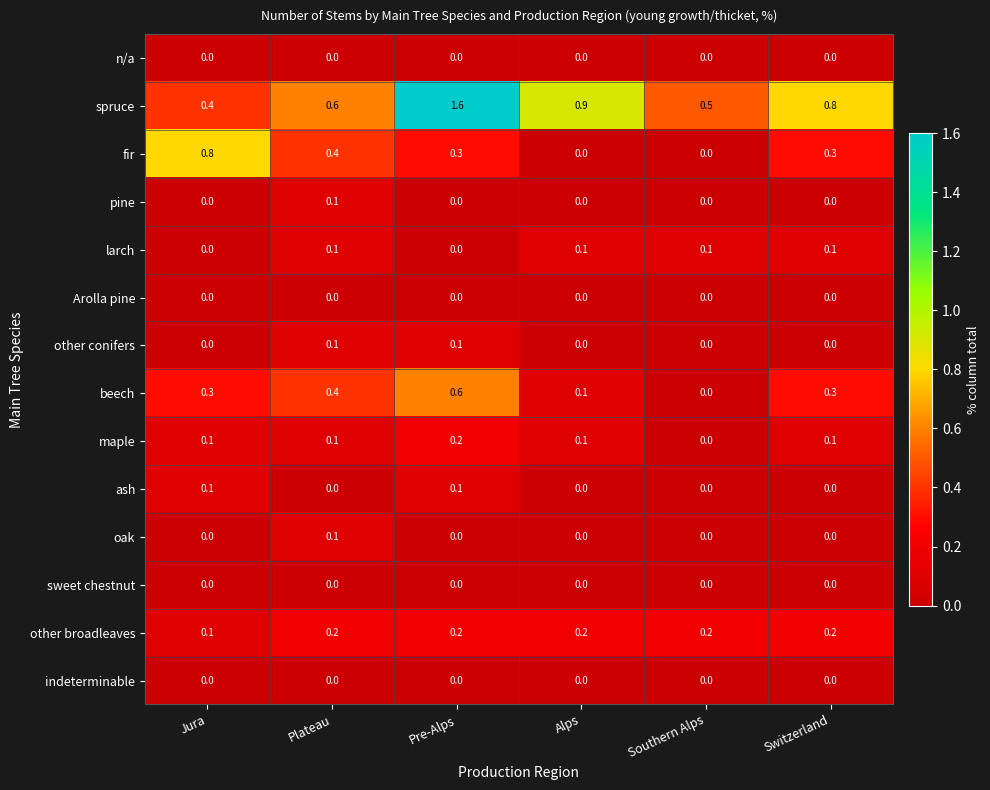

Which category has the highest value across all series?

Pre-Alps